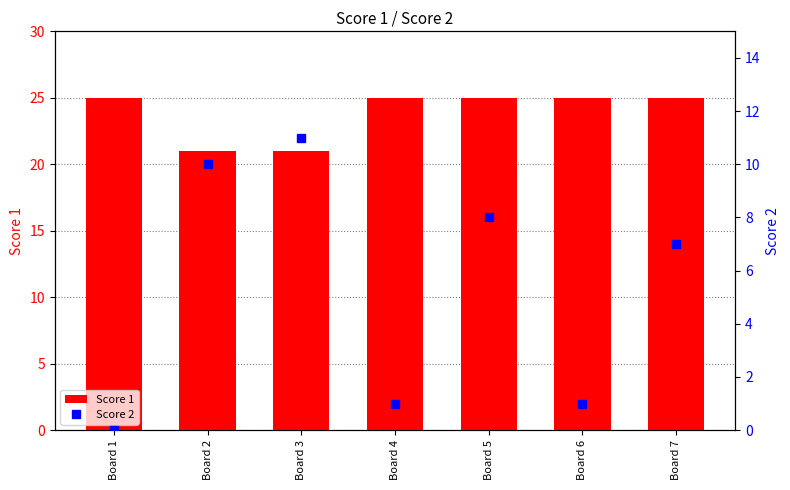

Rank the categories by Score 1 value from highest to lowest.

Board 1, Board 4, Board 5, Board 6, Board 7, Board 2, Board 3